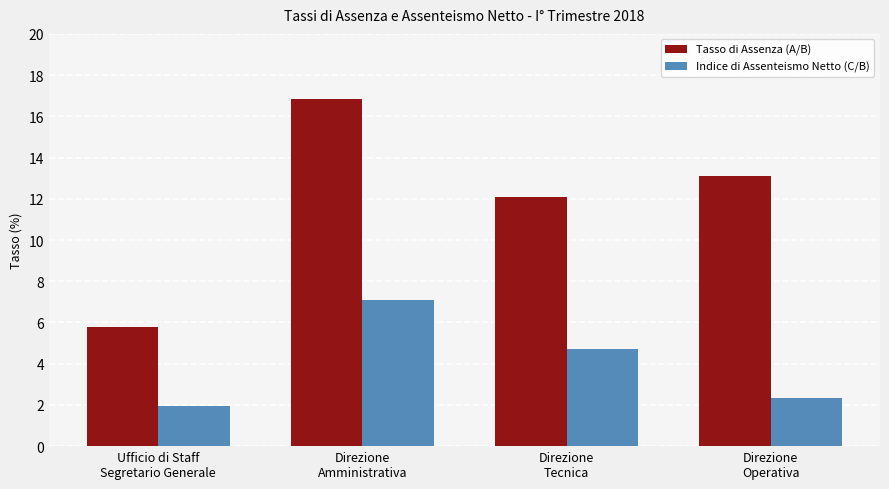

What is the spread (max minus min) of values at Direzione
Amministrativa?

9.8